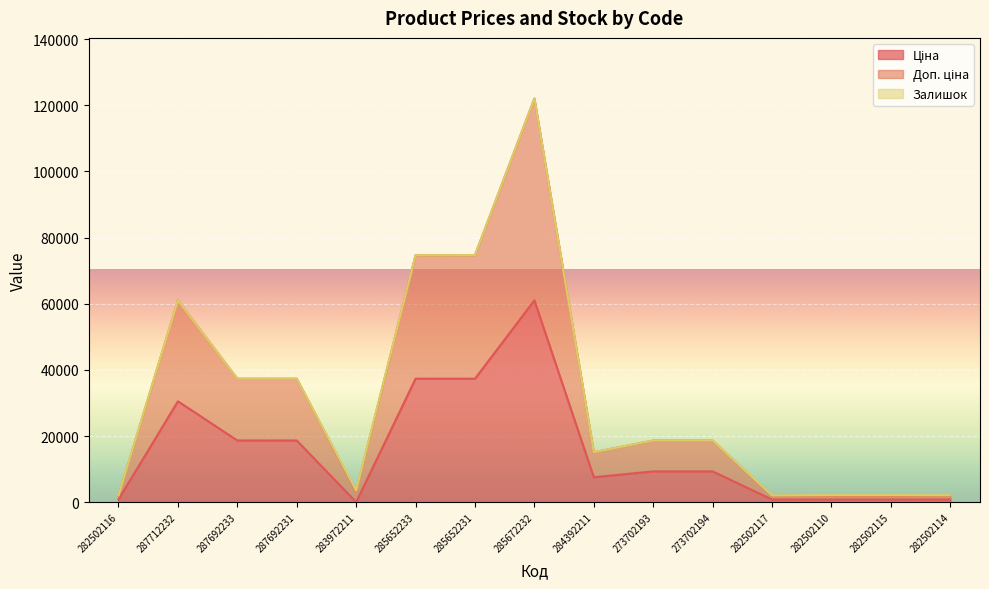

How many interior local peaks does the Доп. ціна series have?

4